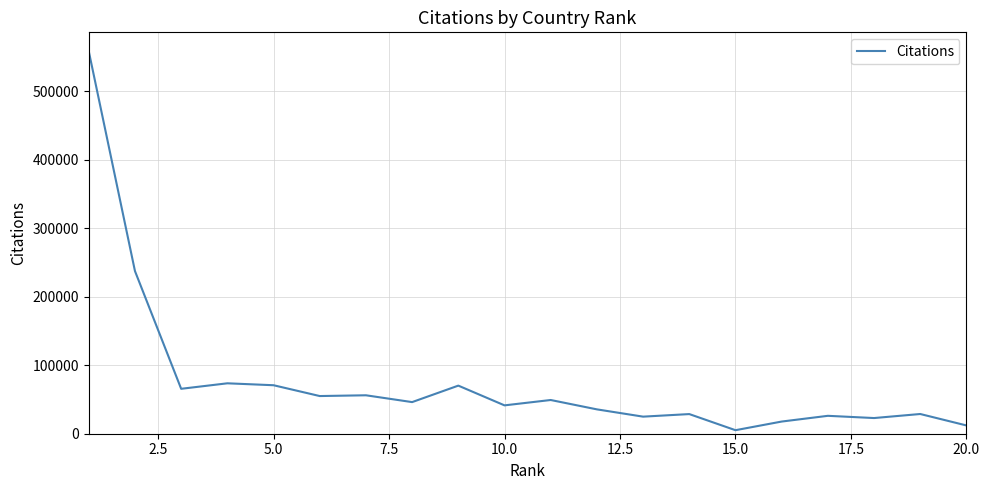

What is the maximum value shown in the chart?

558476